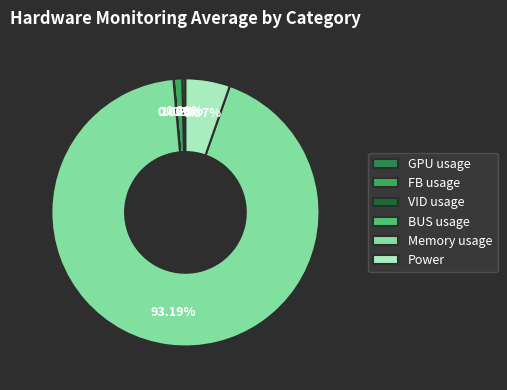

Which slice is the largest?

Memory usage